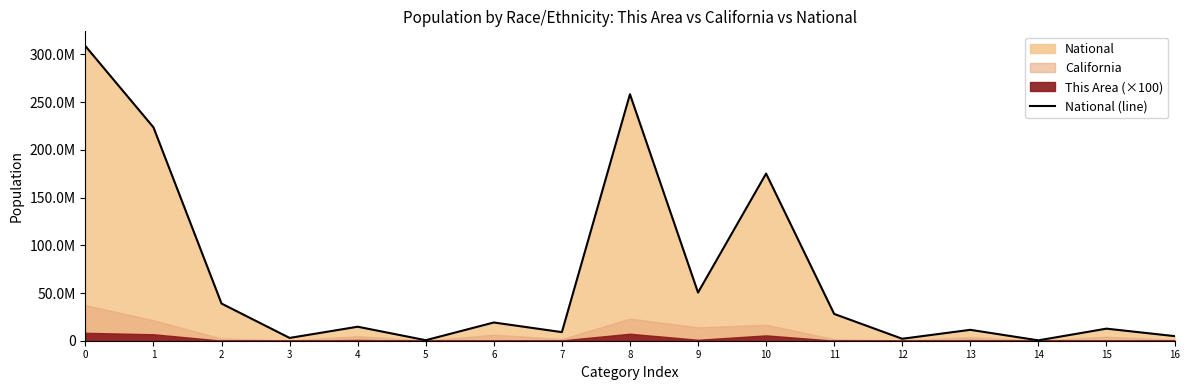

What is the average value?

68282393